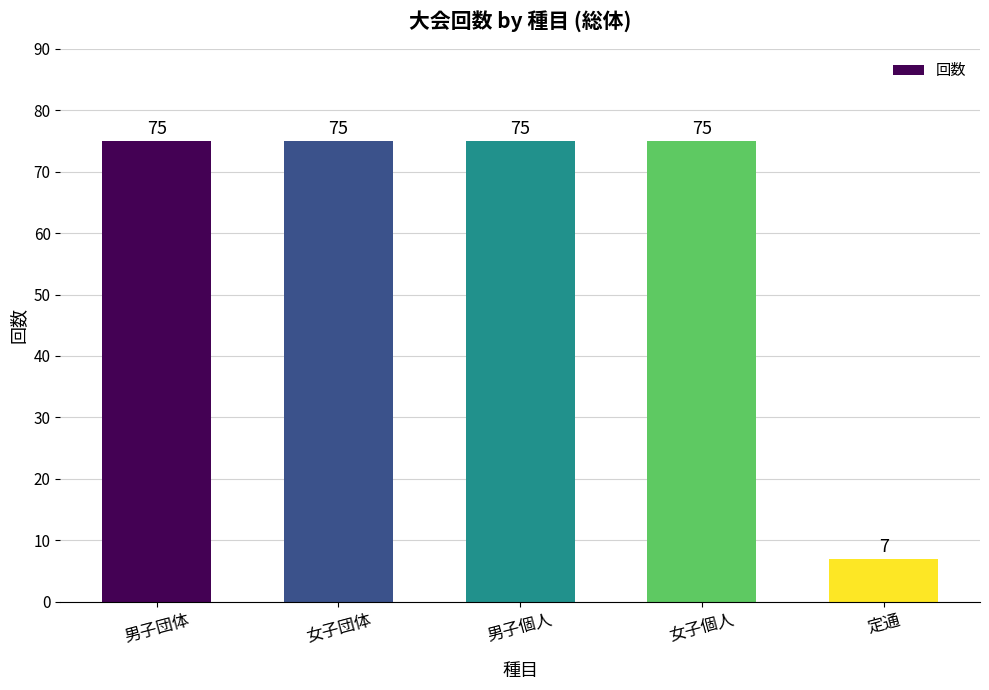

What is the approximate value at 女子個人?

75